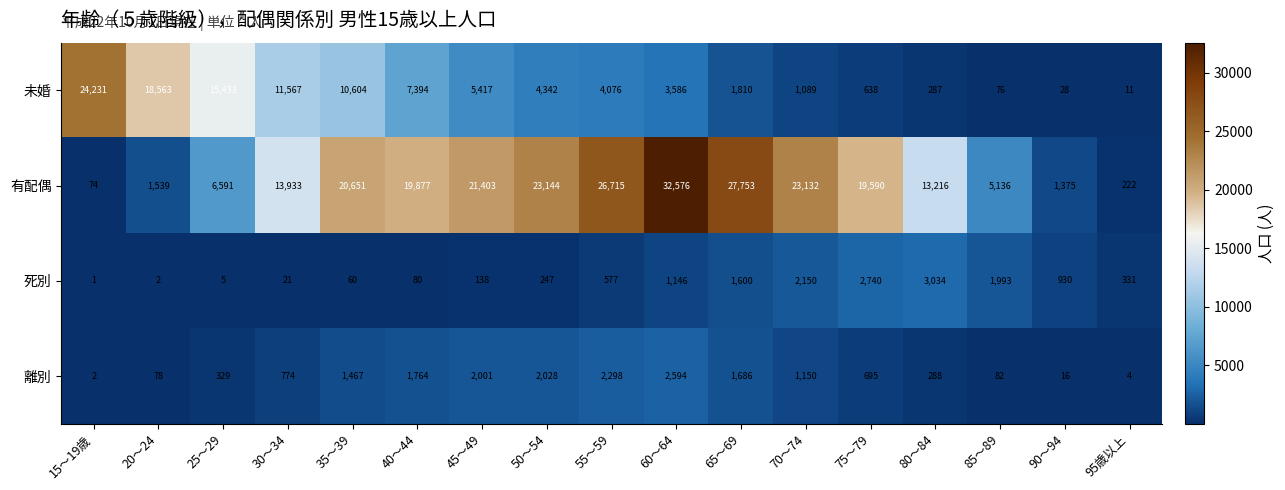

Rank the series by their maximum value, from lowest to highest.

離別, 死別, 未婚, 有配偶